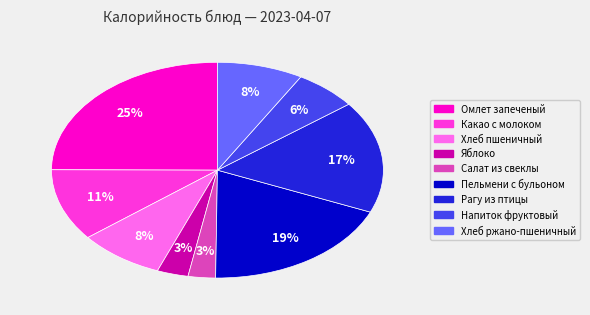

The Хлеб ржано-пшеничный slice represents 20% of the pie. True or false?

False